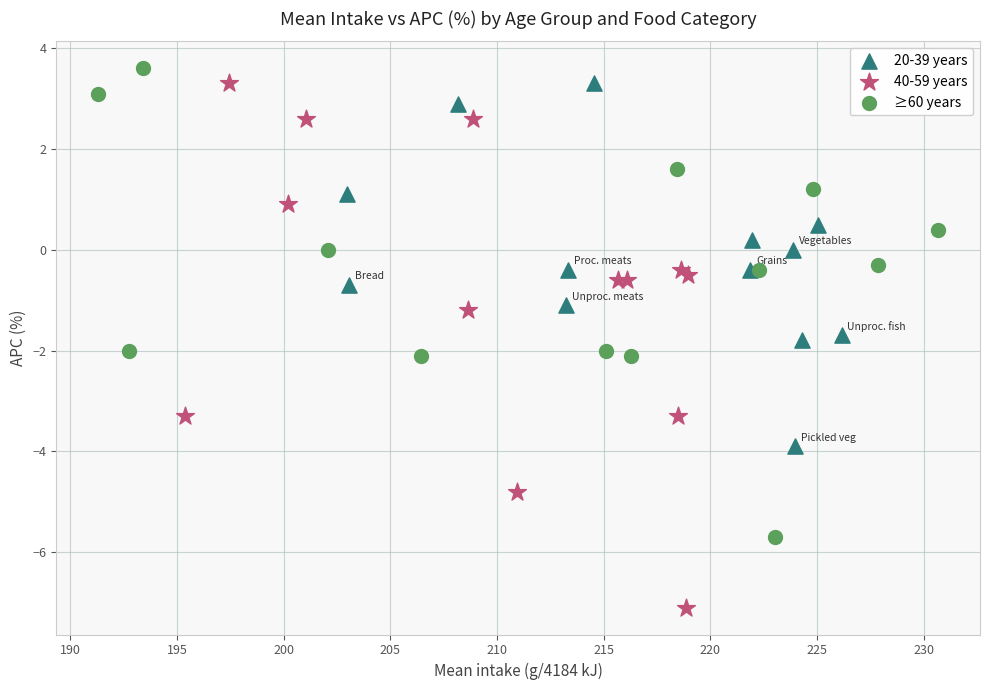

Which series reaches the minimum Y coordinate?

40-59 years